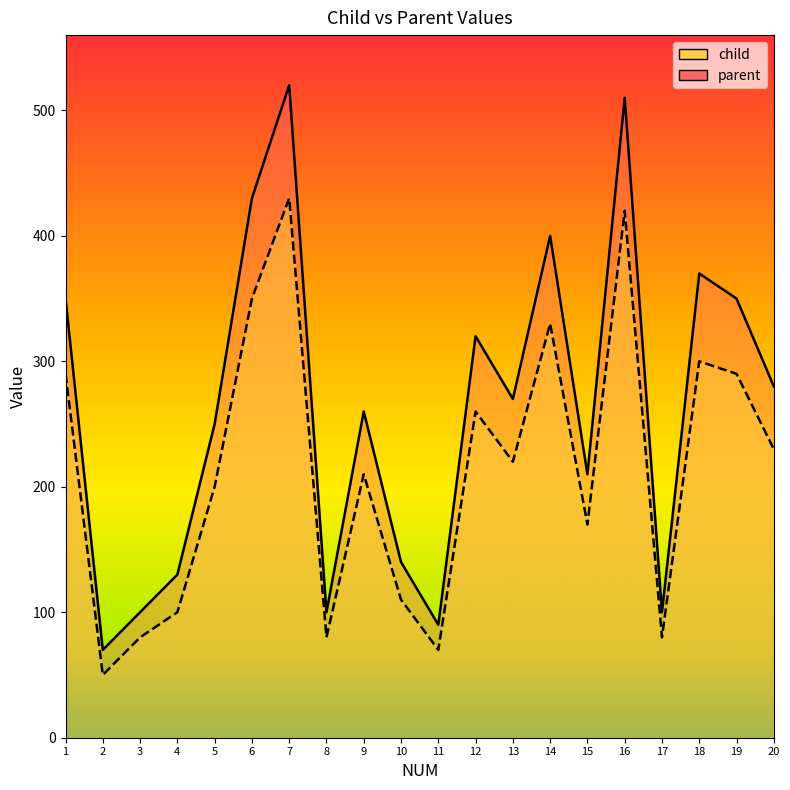

True or false: parent and child intersect in this chart.

False